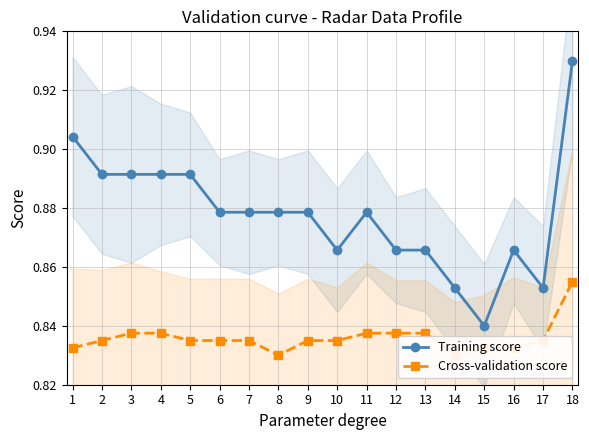

Which has a higher value, 6 or 5?

5